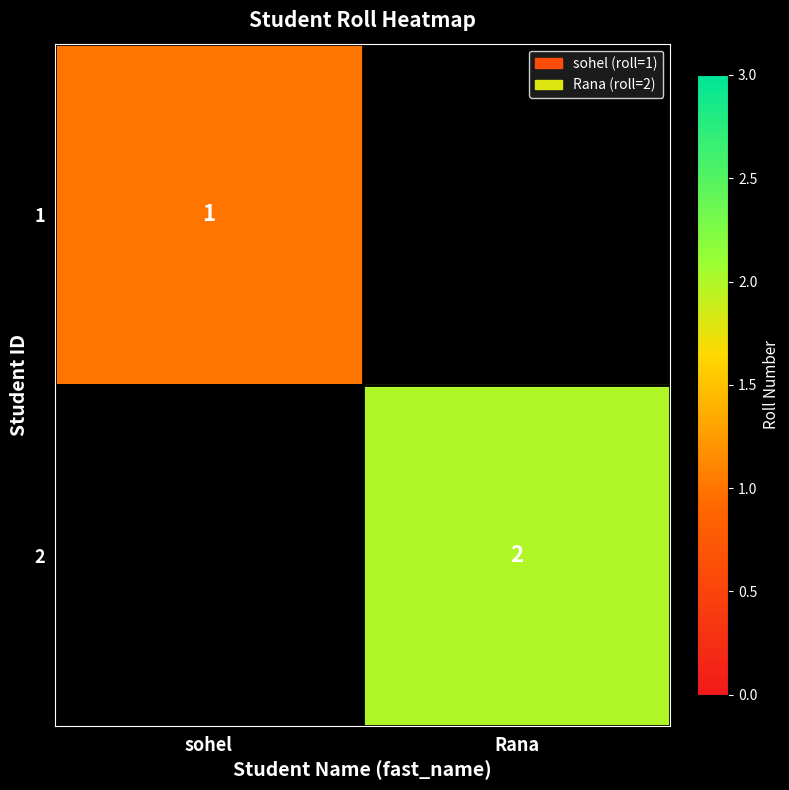

The value of 2 at Rana is 1. True or false?

False